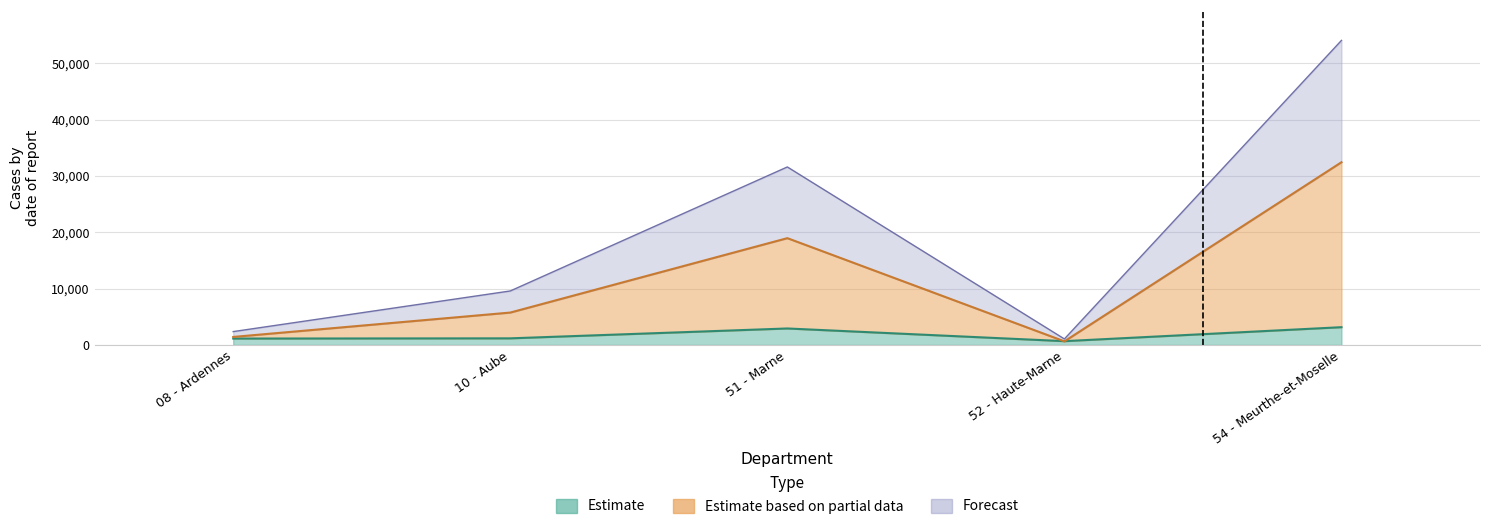

What is the difference between the highest and lowest values at 51 - Marne?

12647.6